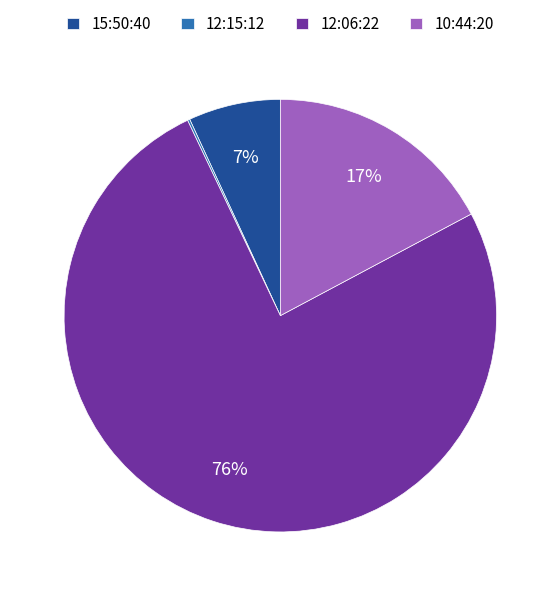

Approximately how many times larger is the value at 15:50:40 compared to 10:44:20?

0.4